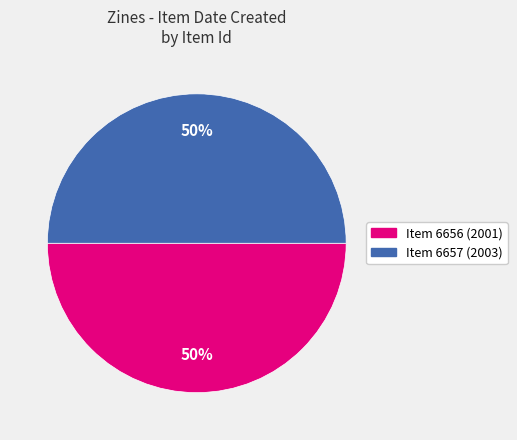

To the nearest percent, what is the combined percentage of Item 6657 (2003) and Item 6656 (2001)?

100%